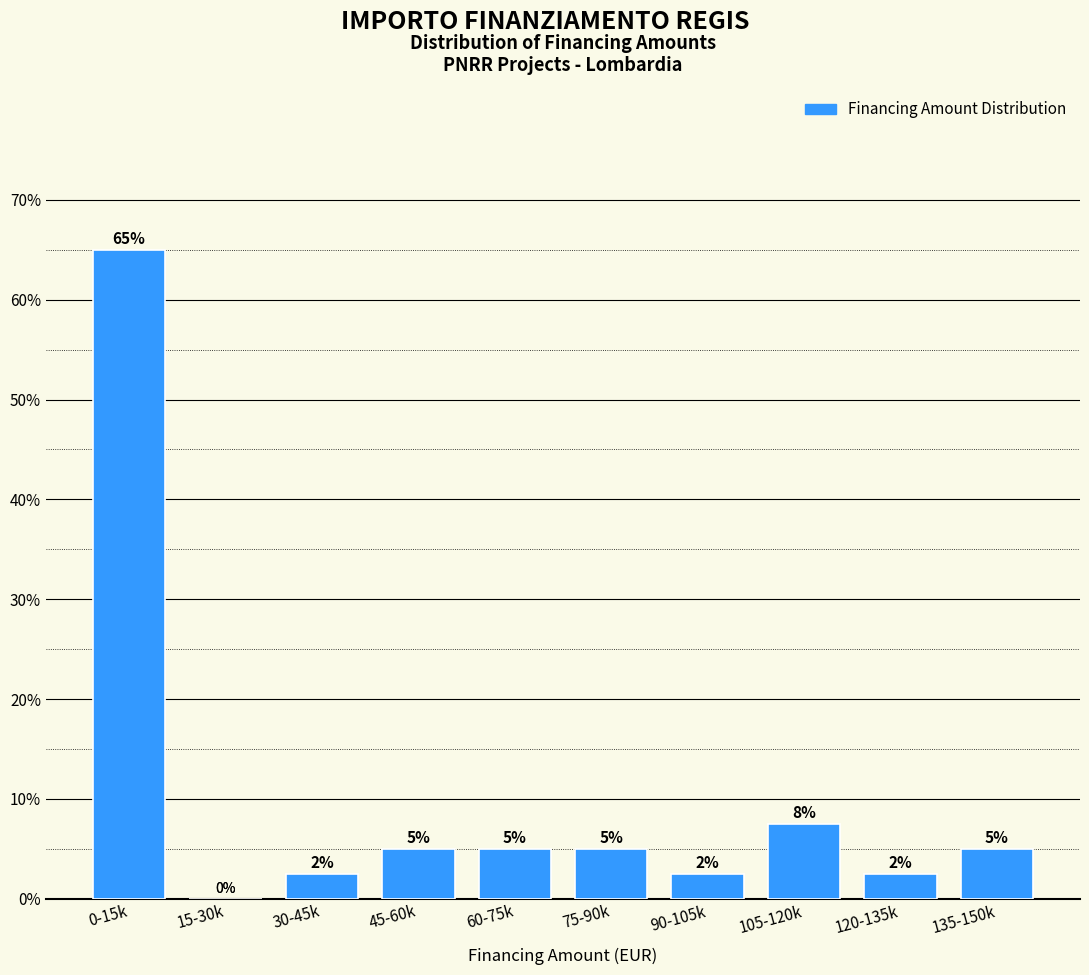

Approximately how many times larger is the value at 60-75k compared to 135-150k?

1.0